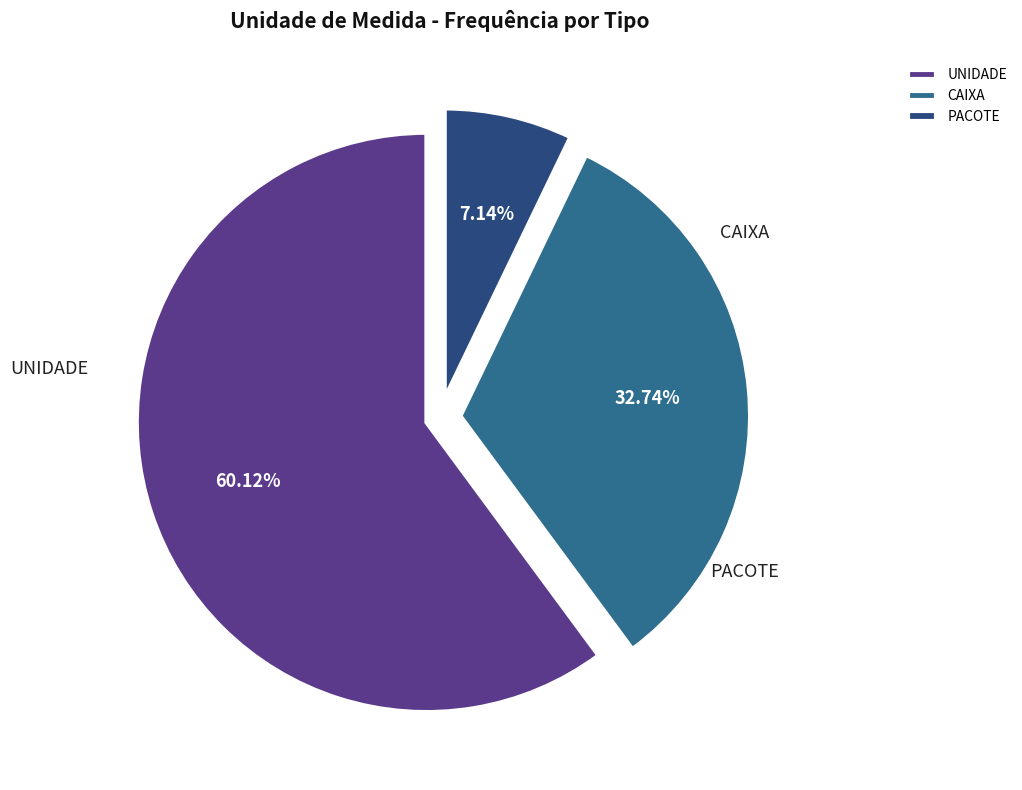

What is the majority slice?

UNIDADE